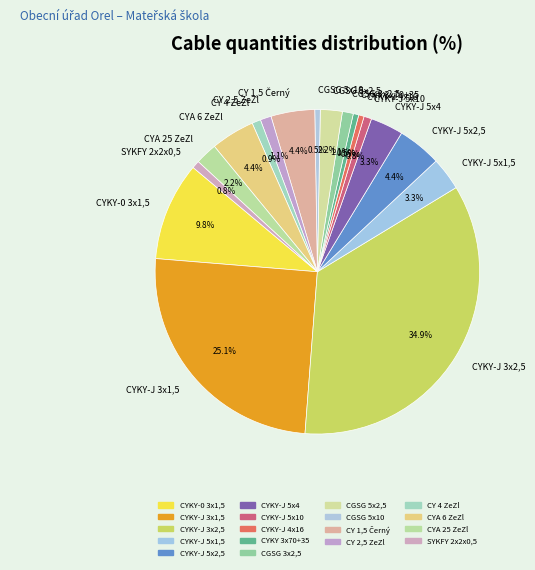

To the nearest percent, what is the combined percentage of CYKY-J 4x16 and CYA 6 ZeZl?

5%